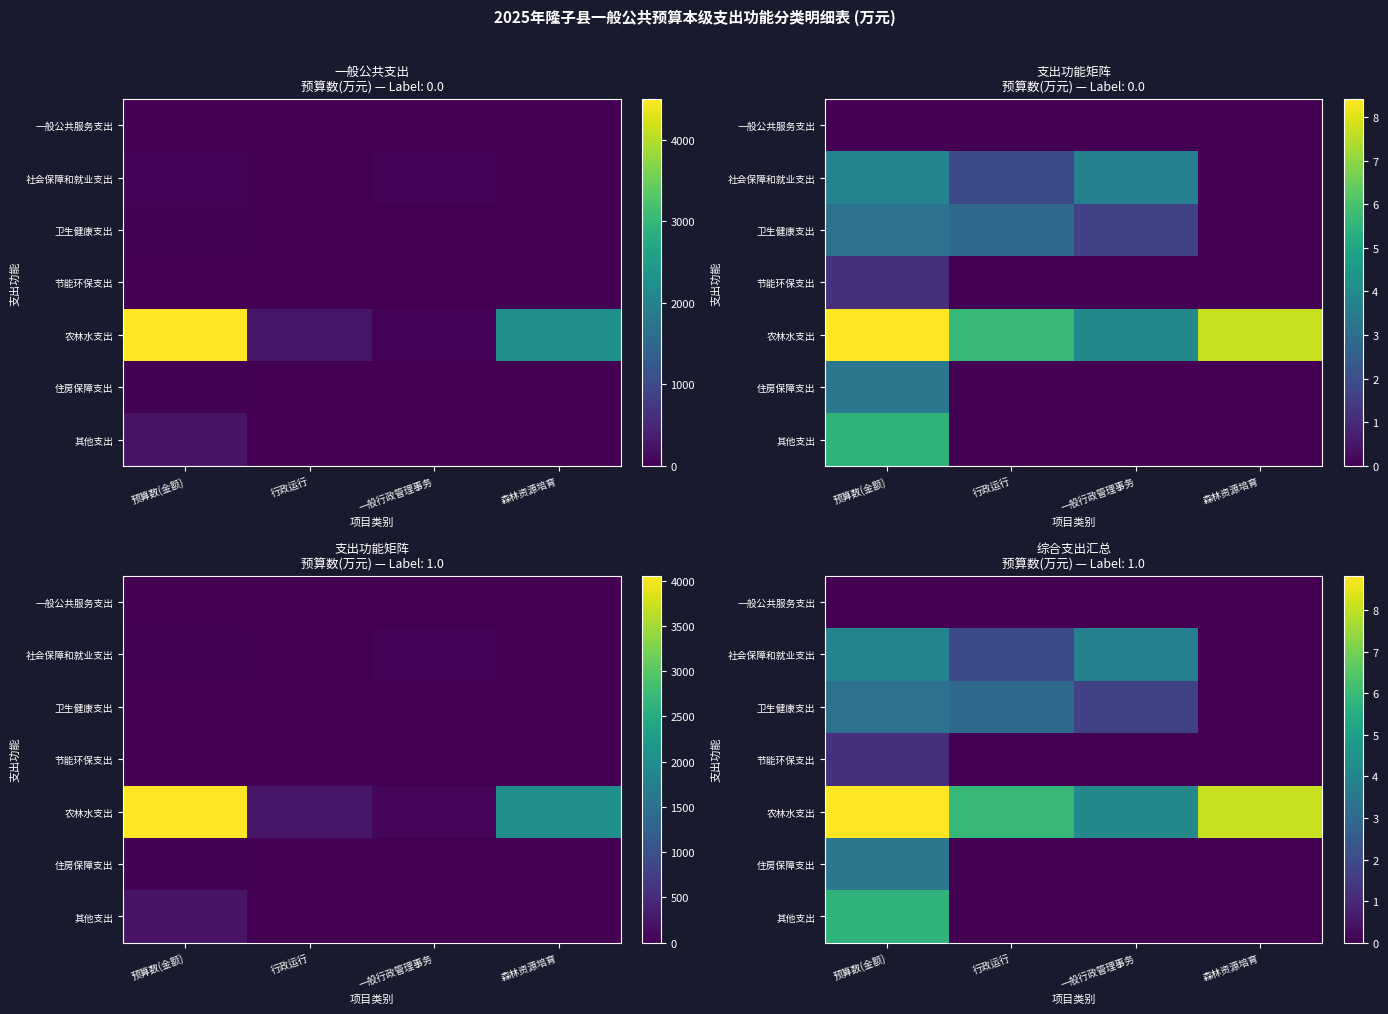

The value of 节能环保支出 at 一般行政管理事务 is 0.4. True or false?

False